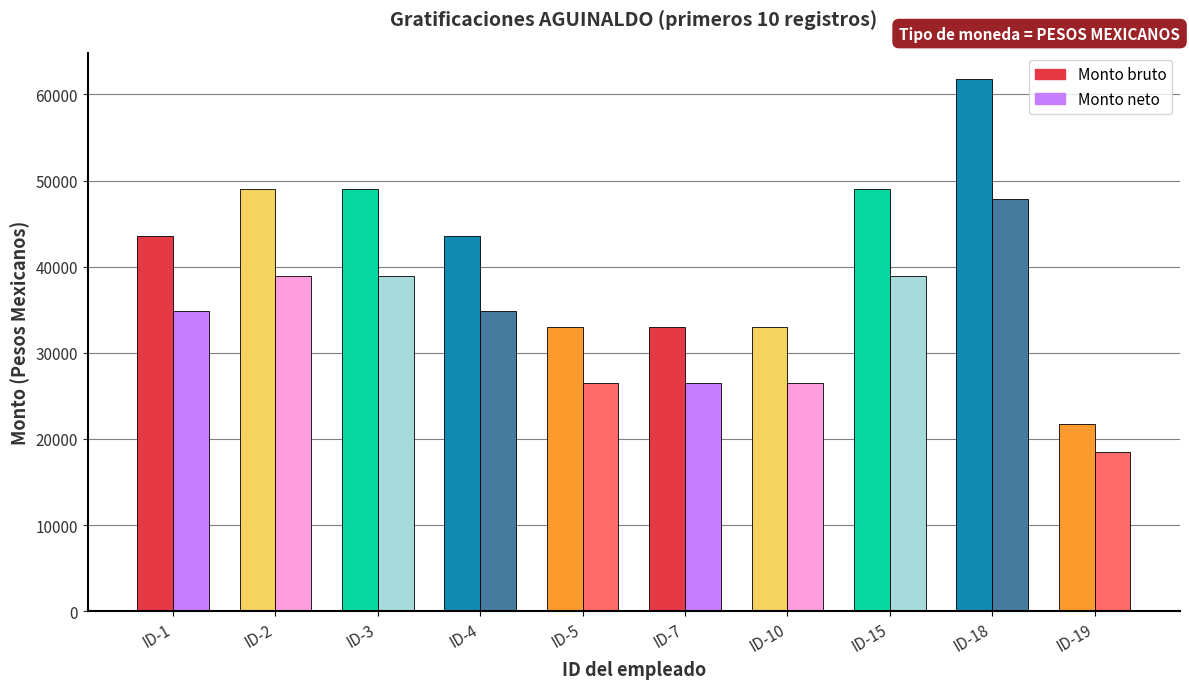

At ID-4, list the series in order from smallest to largest.

Monto neto, Monto bruto